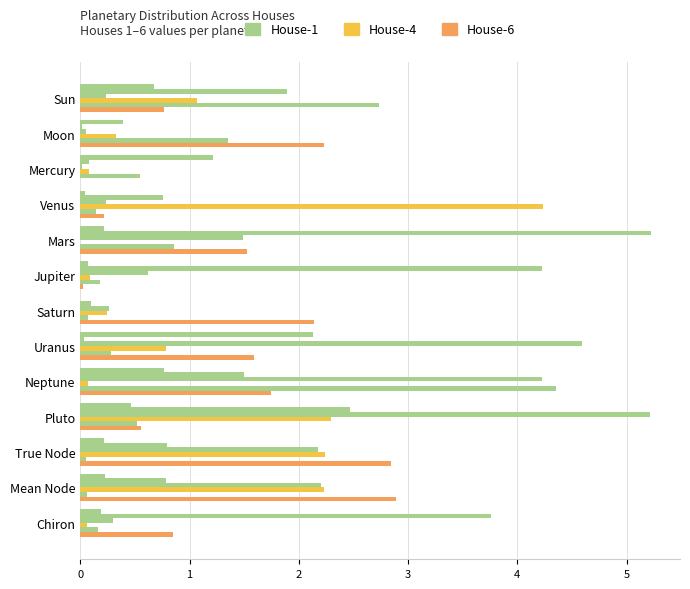

How many data points does each series have?

13